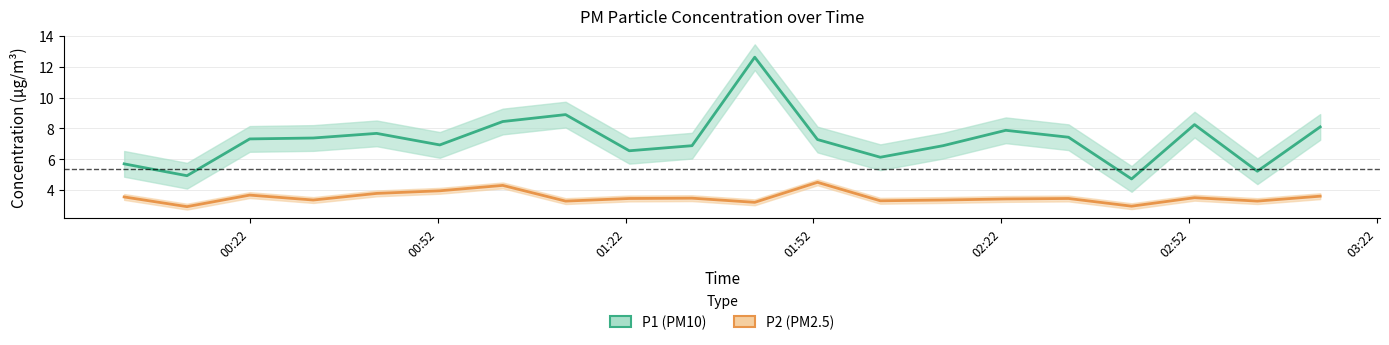

Does the chart have visible grid lines?

Yes